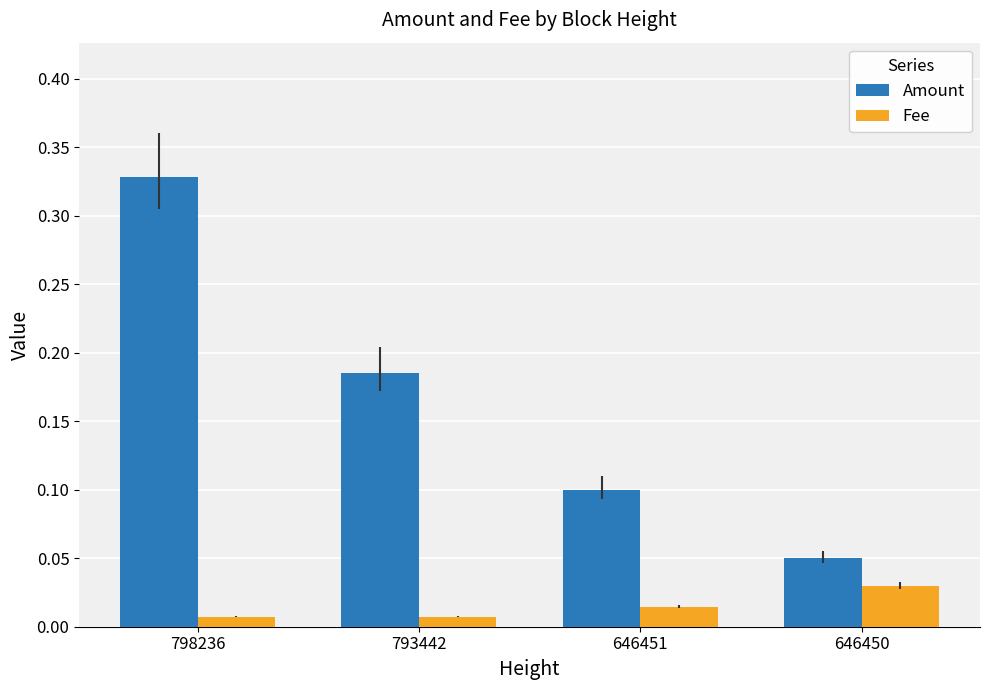

At which category does the chart reach its peak across all series?

798236